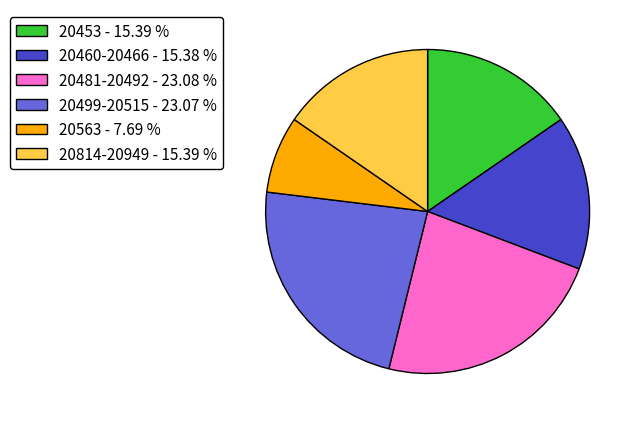

What is the smallest slice in the pie chart?

20563 - 7.69 %